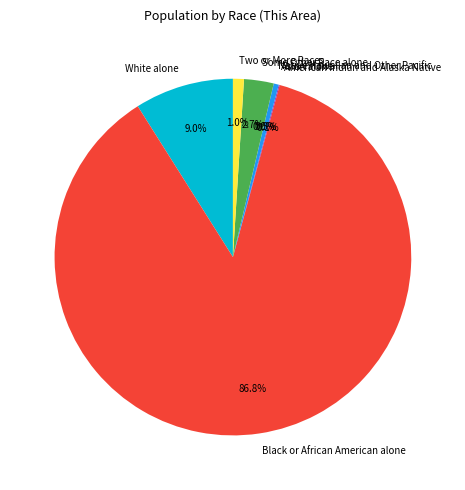

What is the largest slice in the pie chart?

Black or African American alone